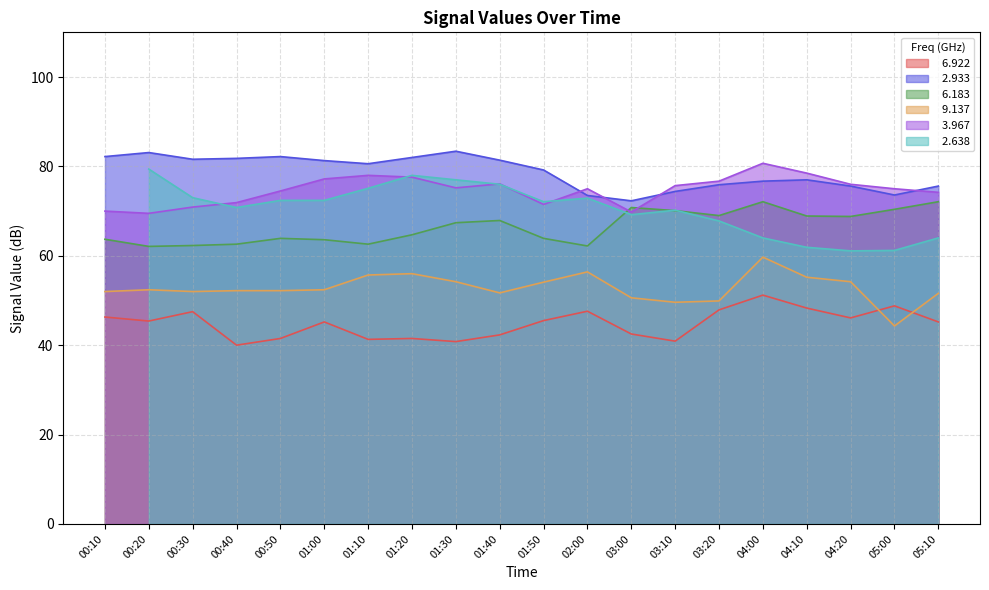

True or false:   3.967 has a value of 69.5 at 00:20.

True